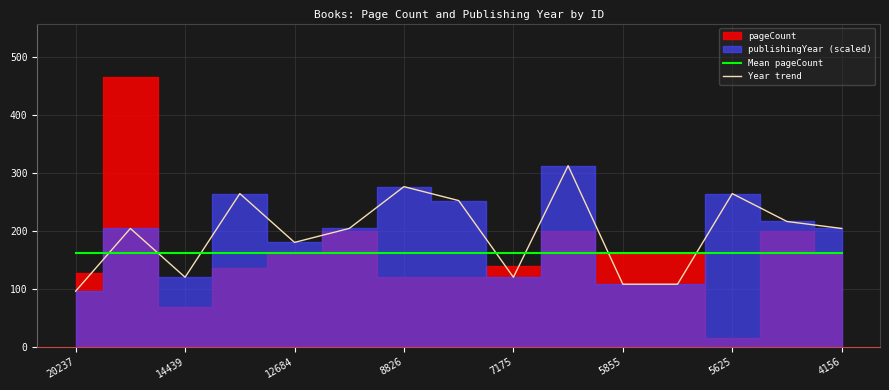

What is the lowest value of the Mean pageCount series?

162.4